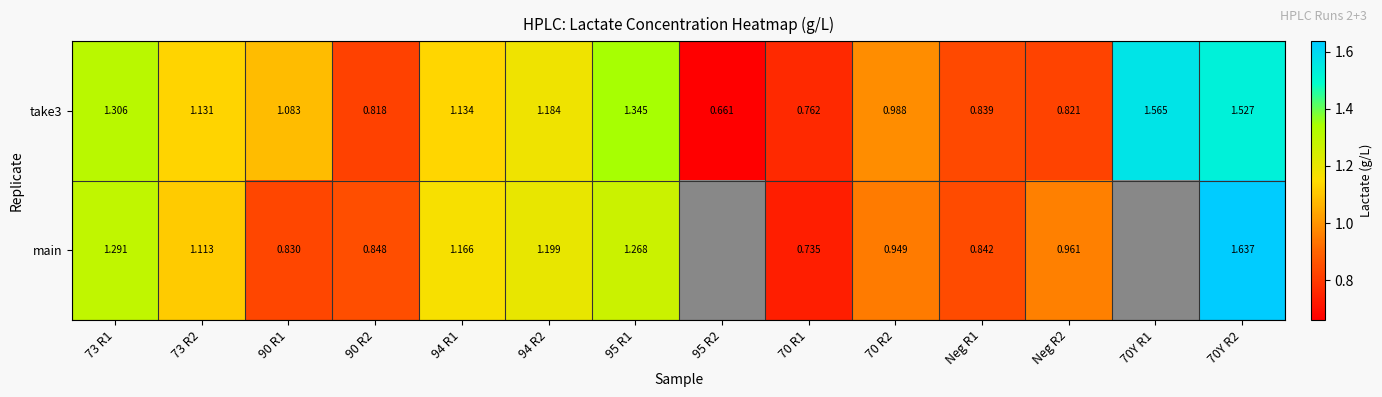

Is the value of take3 at 73 R1 greater than the value of main at 94 R1?

Yes